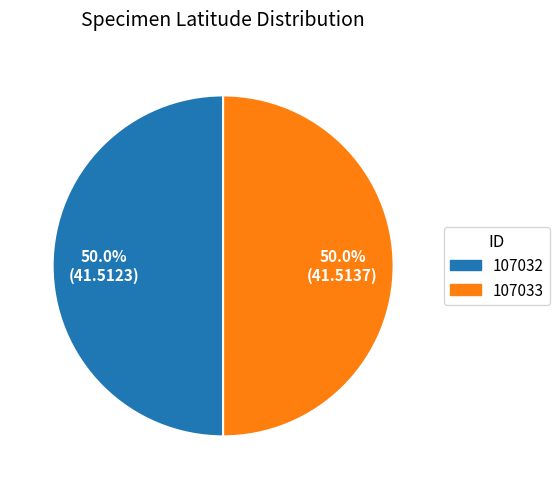

How many segments does this pie chart have?

2